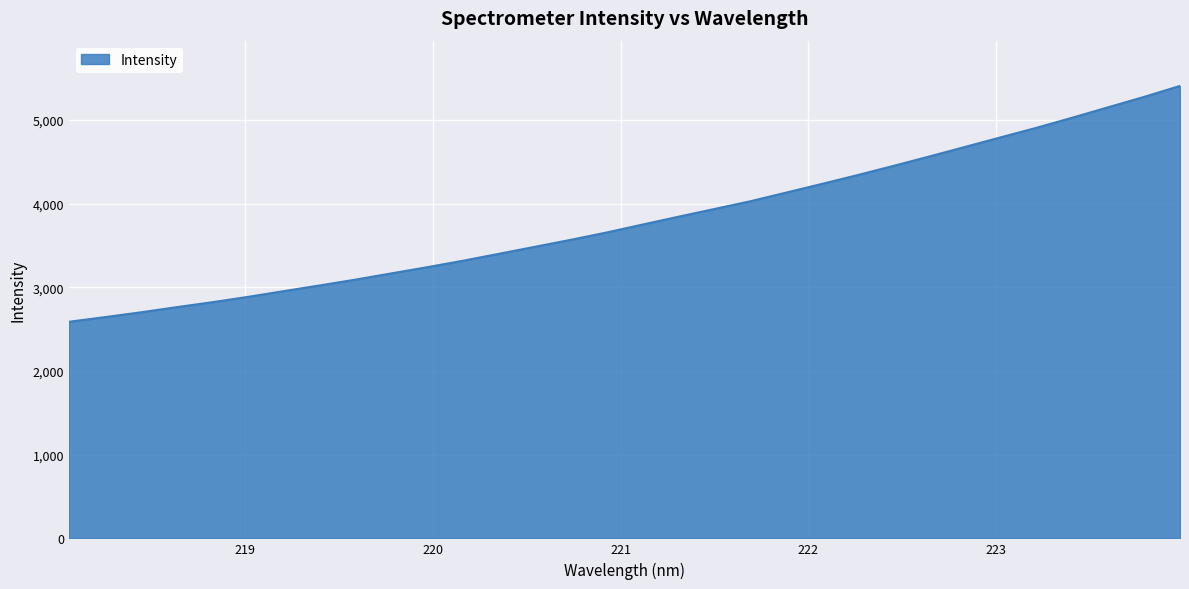

How many lines are shown in the chart?

1